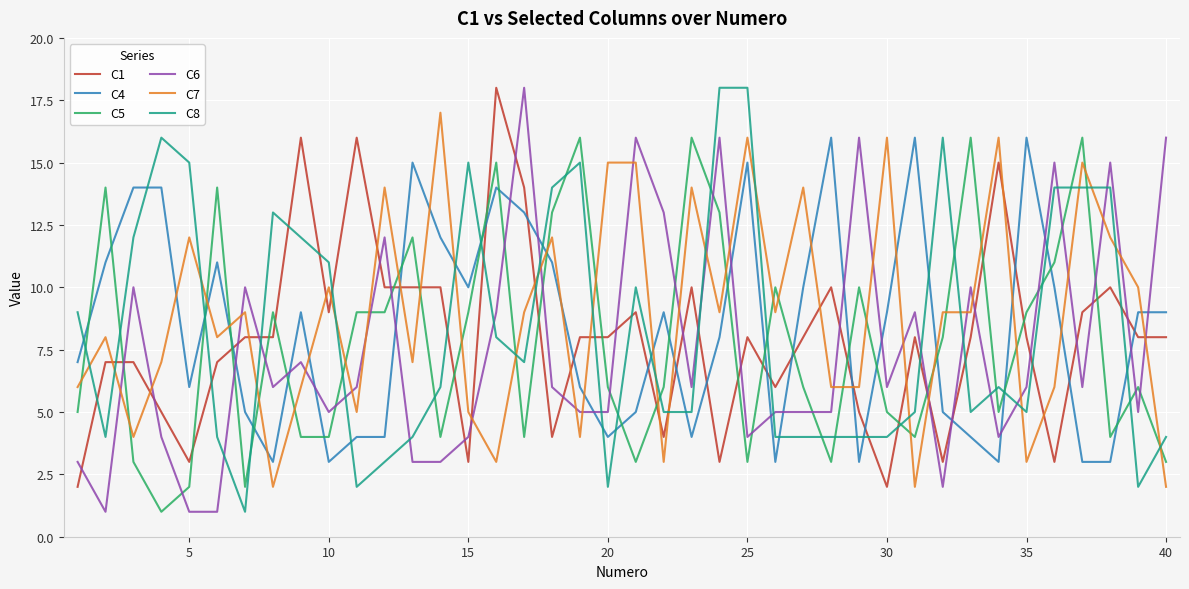

True or false: C4 and C7 intersect in this chart.

True